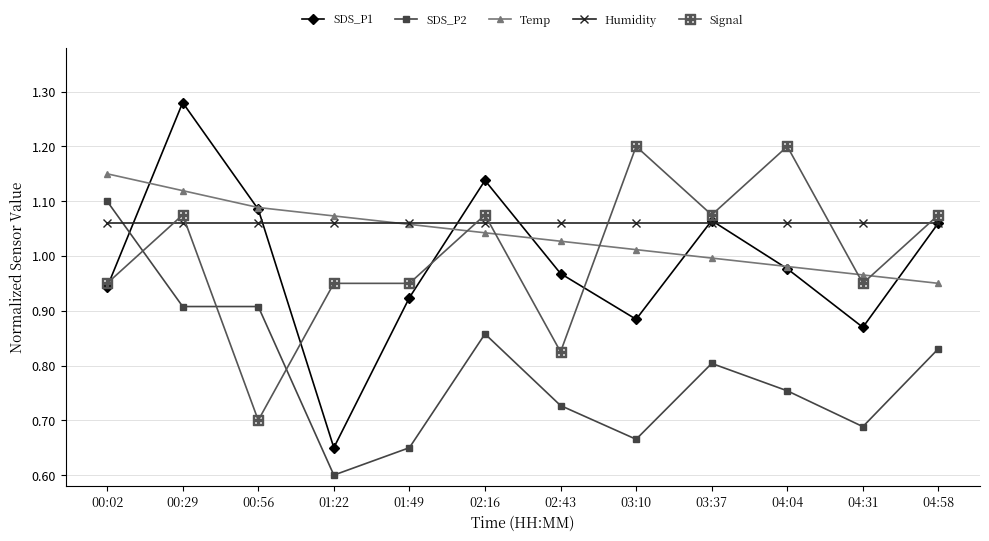

Is this an area chart (filled region under the line)?

No